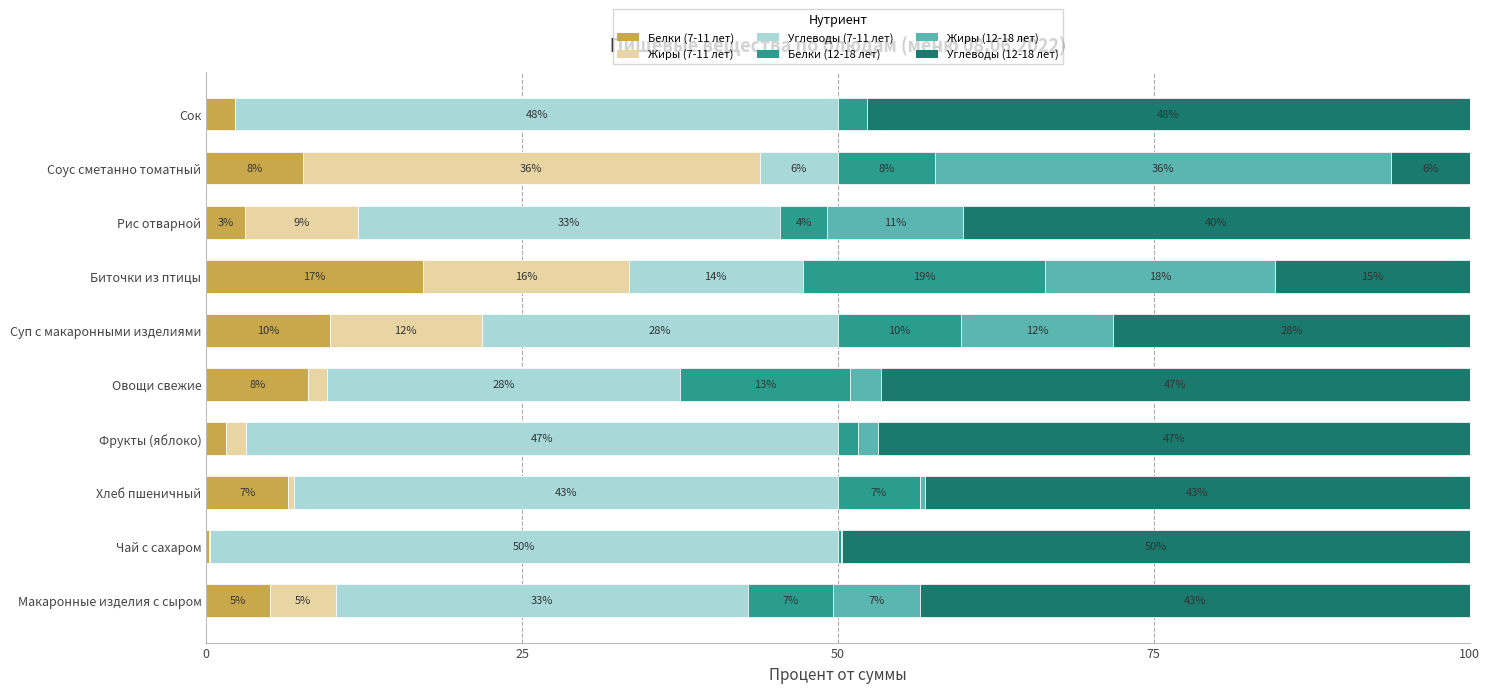

How many data points does each series have?

10